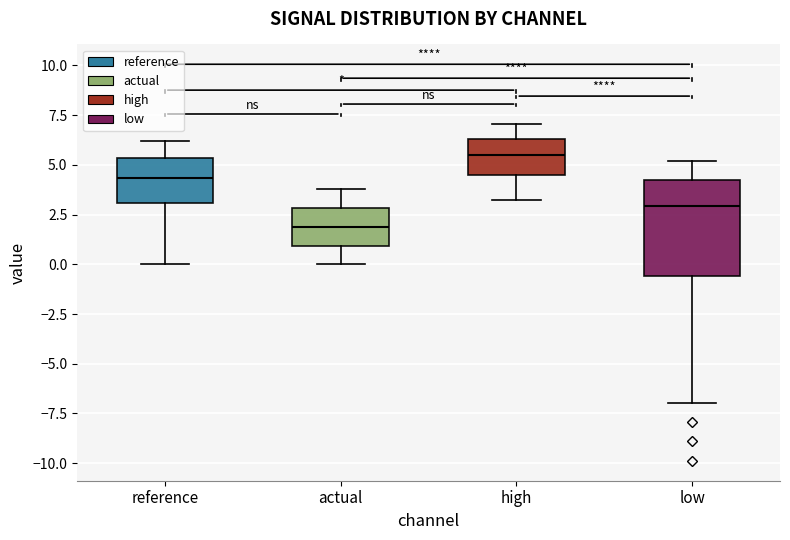

Which box's median line is the lowest?

actual